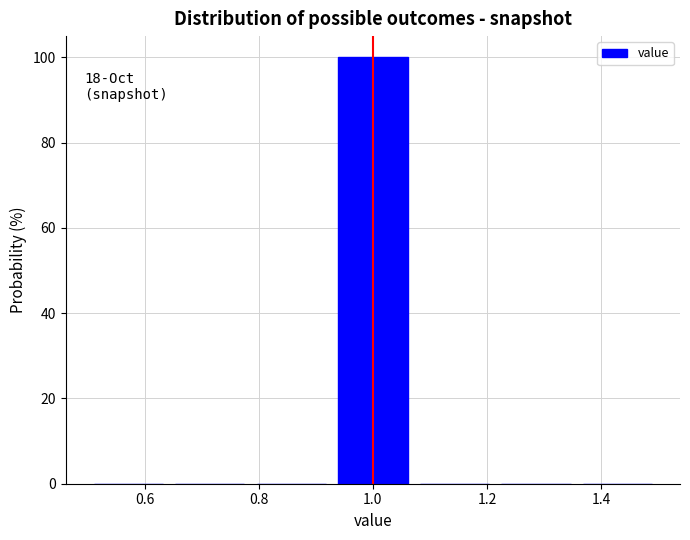

Over which range of the x-axis is the bar tallest?

0.92 to 1.08